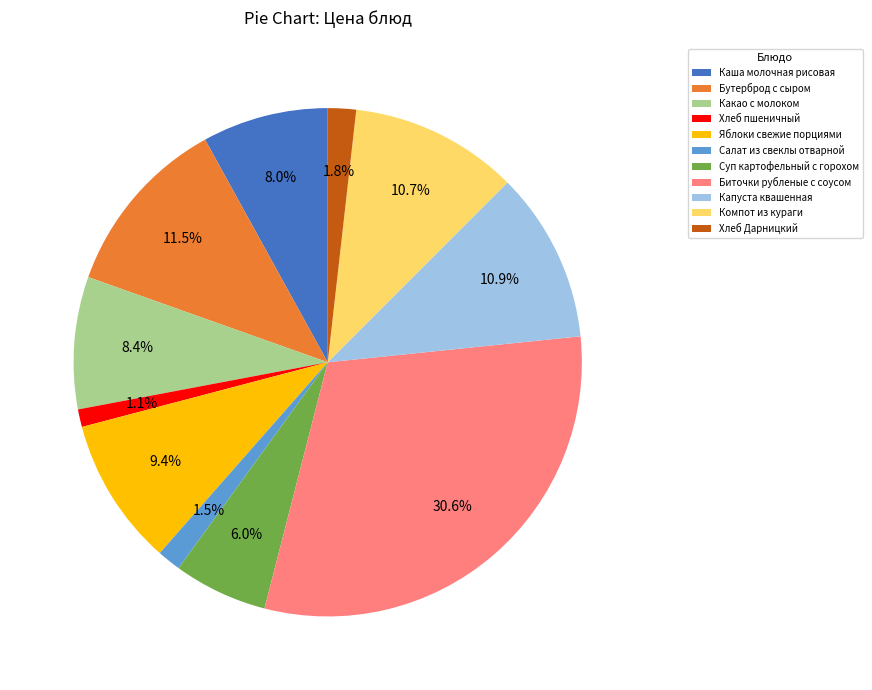

Is Салат из свеклы отварной the majority of the pie?

No